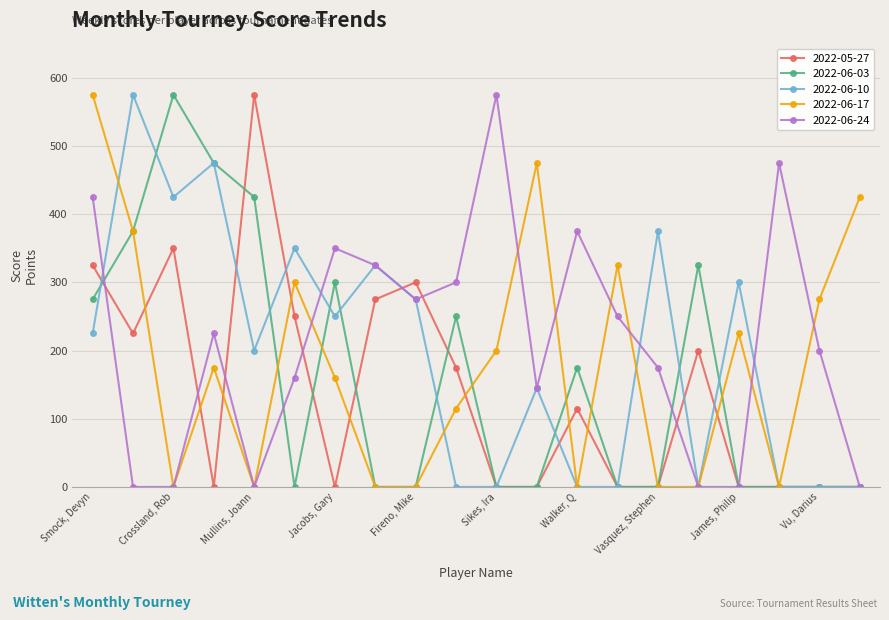

At how many categories does at least one series exceed 207?

20